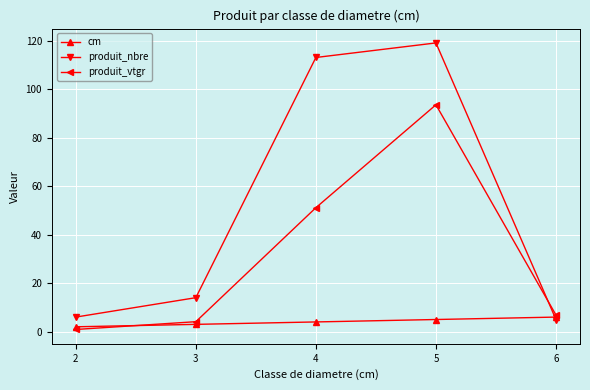

At how many categories does at least one series exceed 32?

2